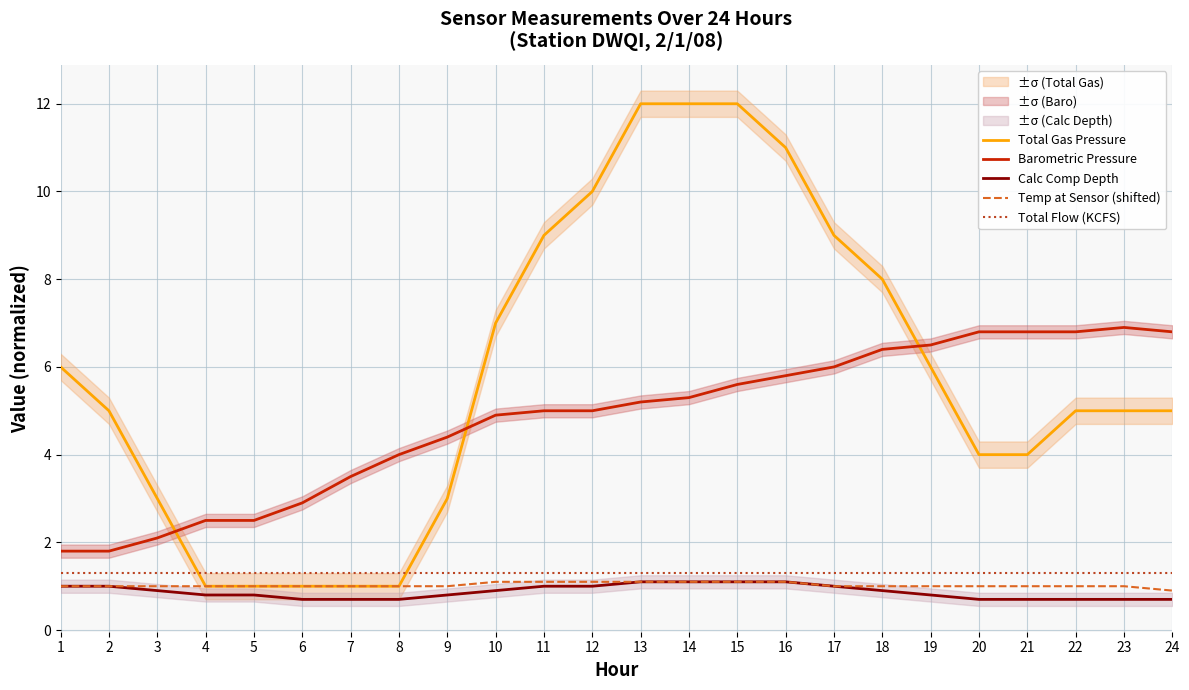

Which category has the highest value in the Temp at Sensor (shifted) series?

10